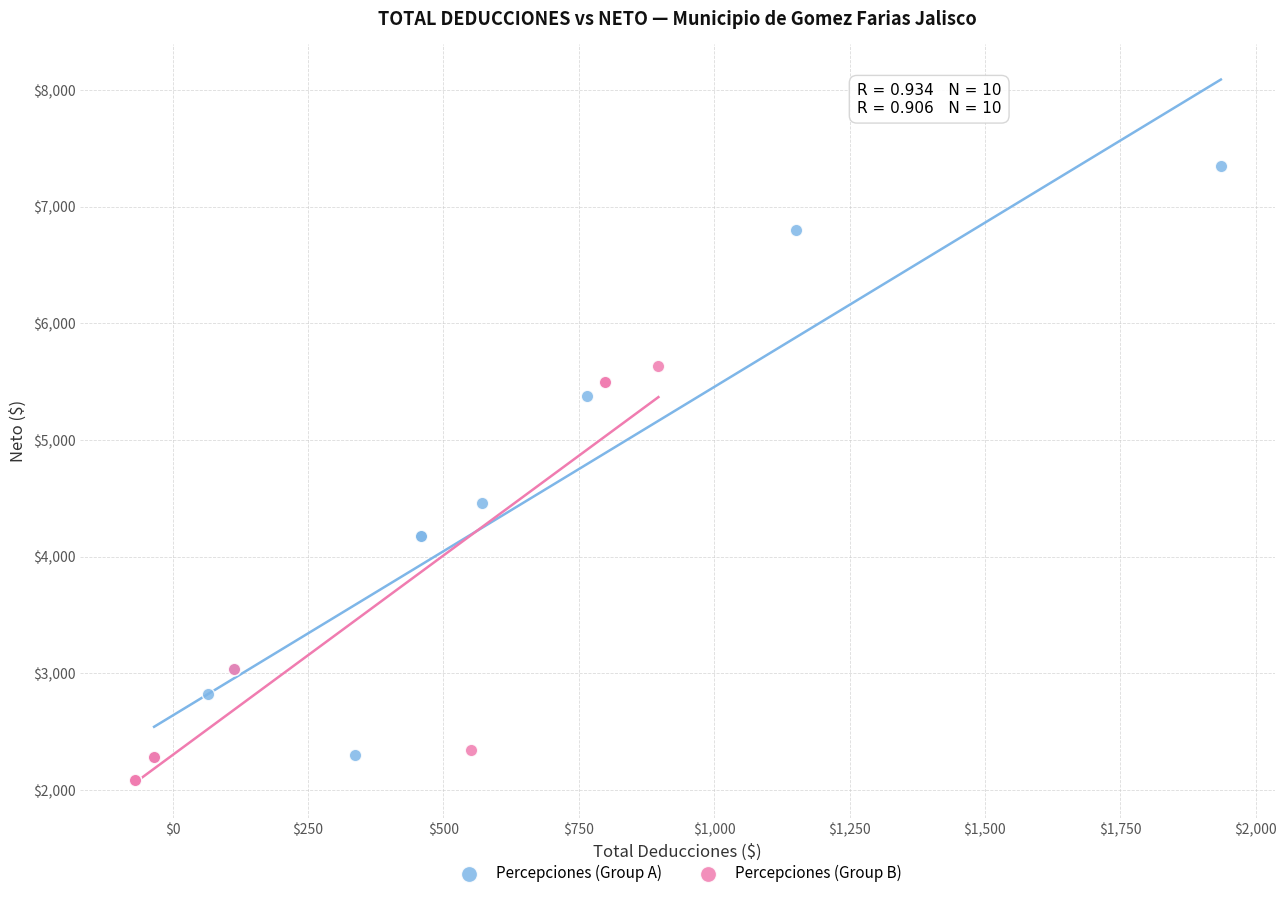

Which series has the widest spread of Y values?

Percepciones (Group A)